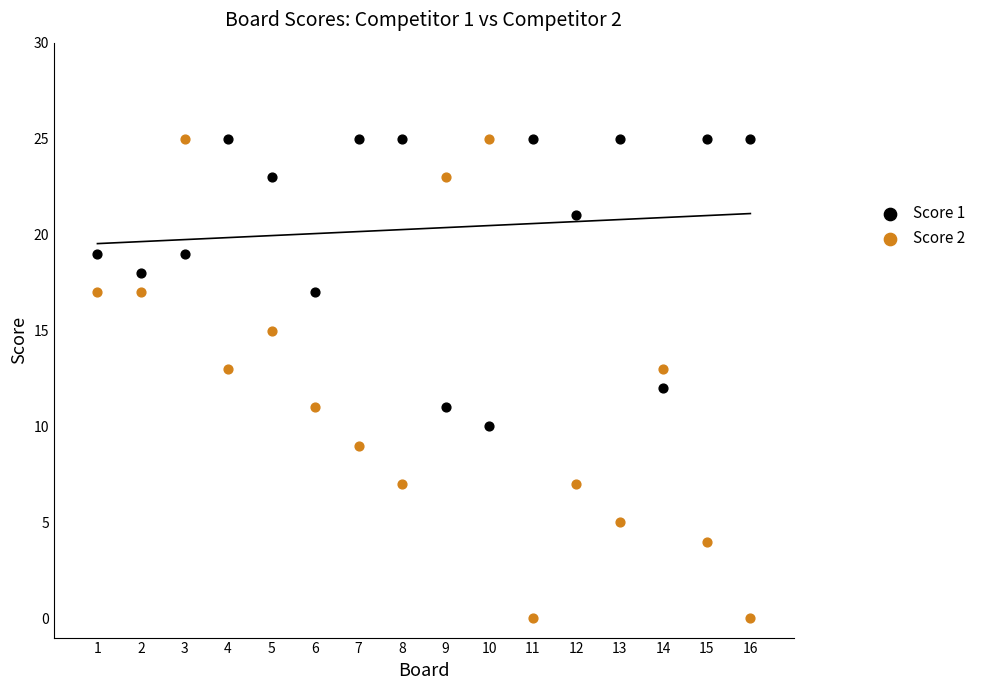

Across all data points, what is the range of Y values (max minus min)?

25